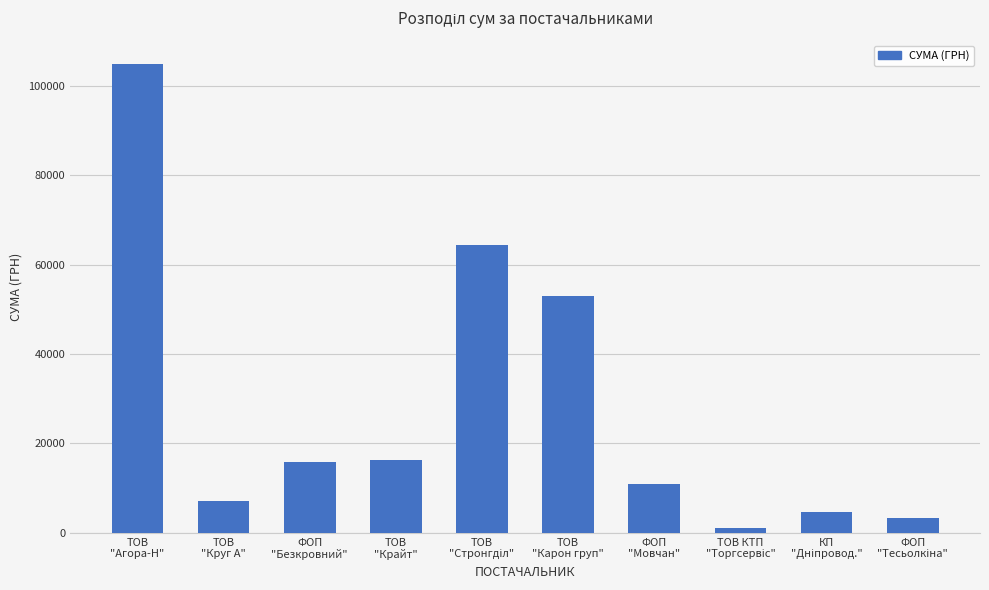

What is the maximum value shown in the chart?

104896.3